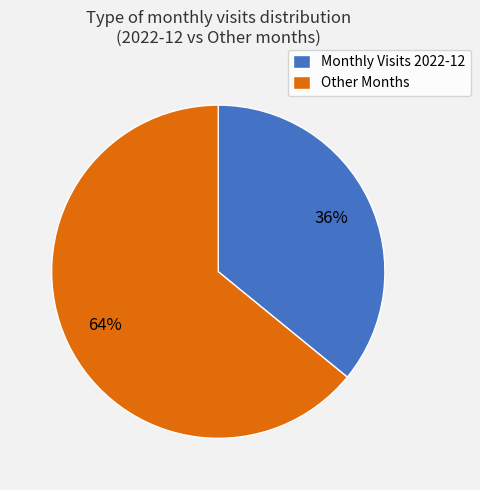

Do Other Months and Monthly Visits 2022-12 together represent more than half of the pie?

Yes